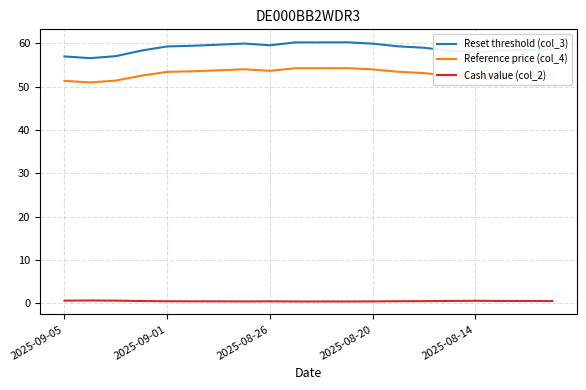

What is the difference between the maximum and minimum values in the Reset threshold (col_3) series?

3.7